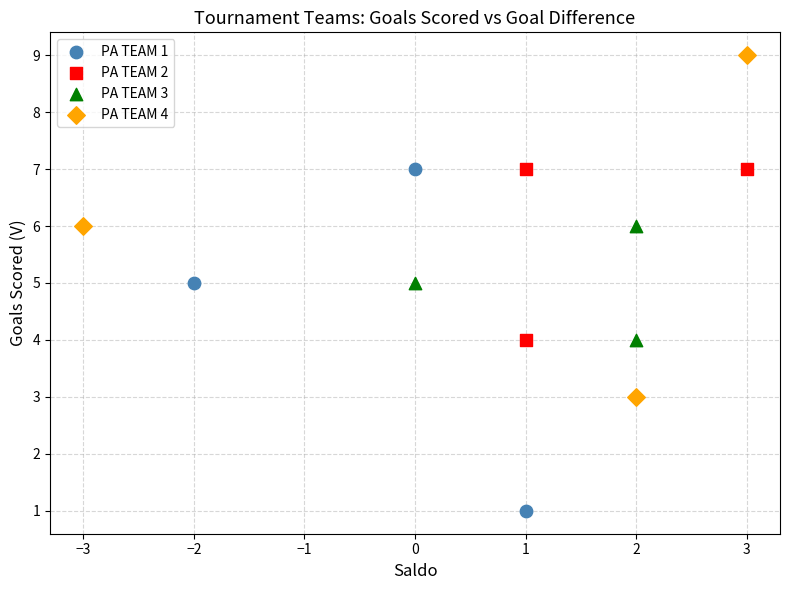

Which series contains the lowest Y value?

PA TEAM 1